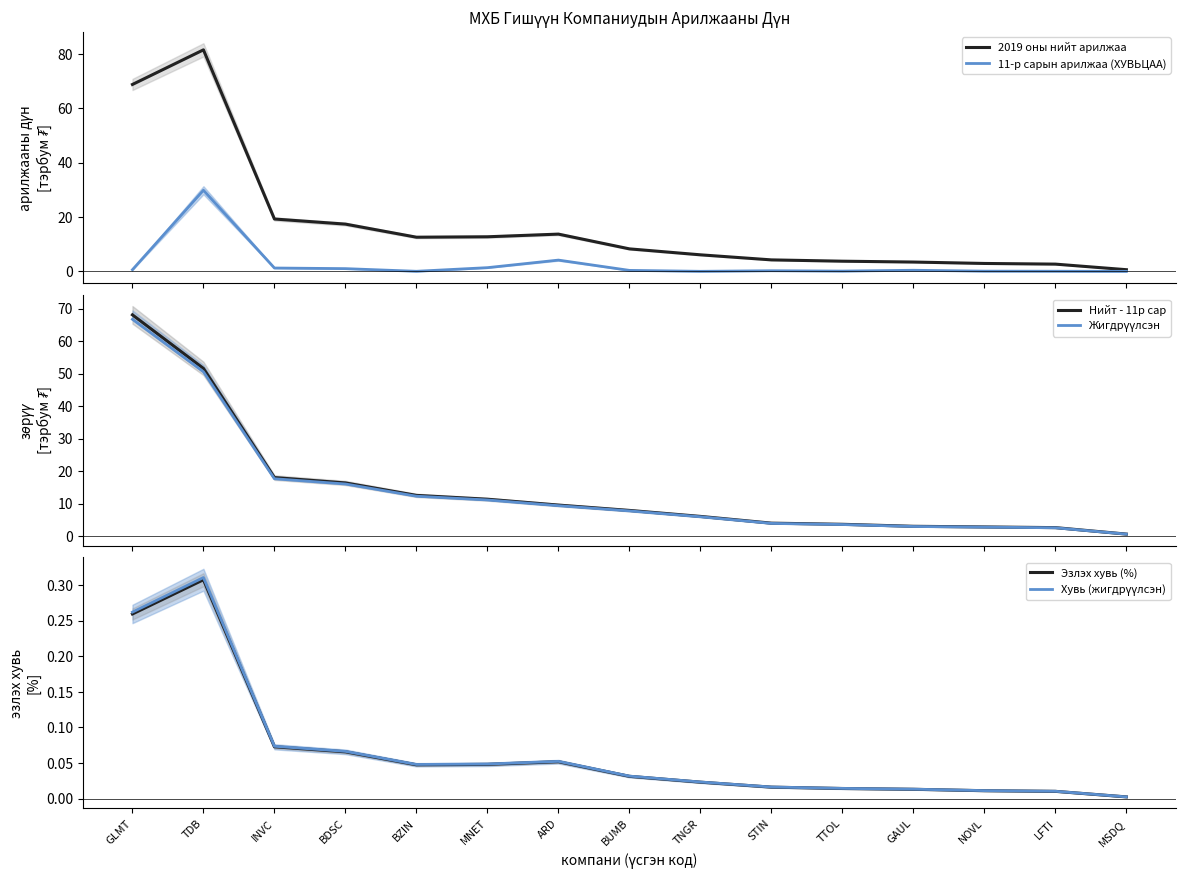

What are all the series names shown in the legend?

2019 оны нийт арилжаа, 11-р сарын арилжаа (ХУВЬЦАА), Нийт - 11р сар, Жигдрүүлсэн, Эзлэх хувь (%), Хувь (жигдрүүлсэн)